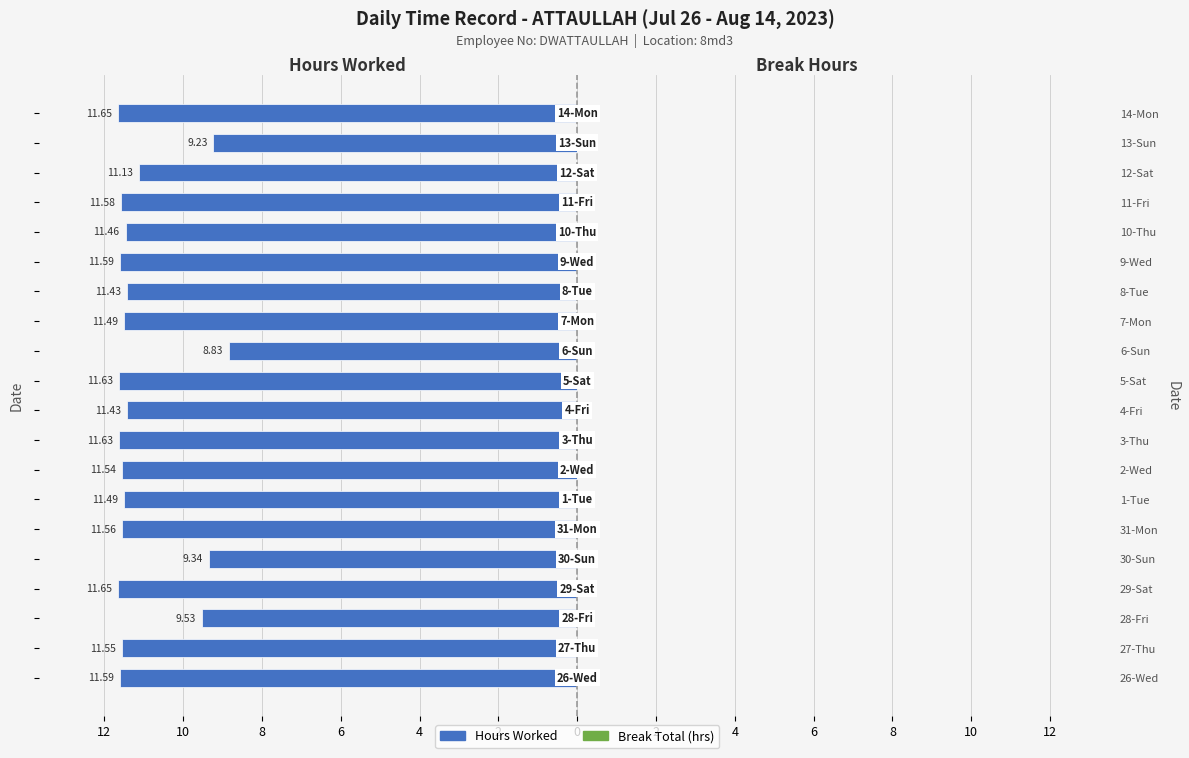

At which category does the chart reach its minimum across all series?

6